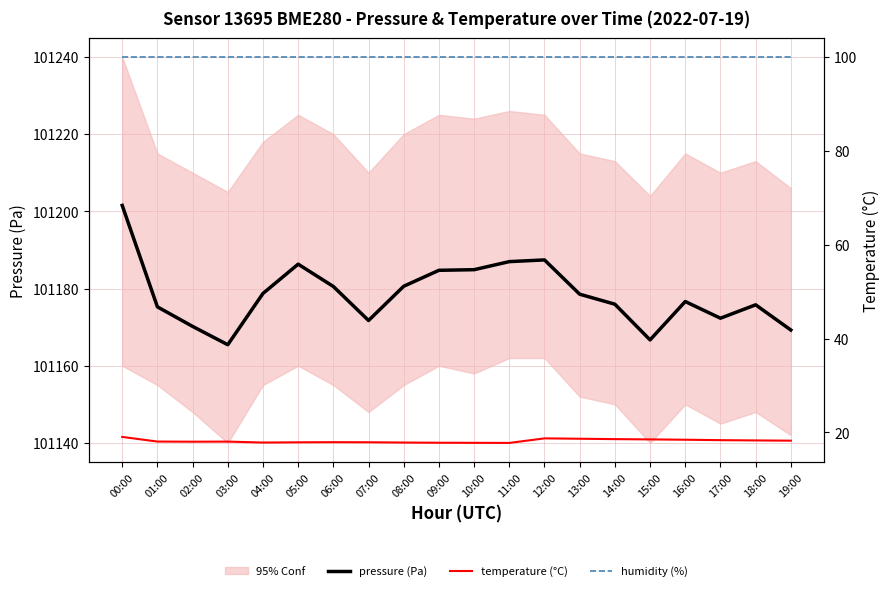

What is the sum of the temperature (°C) values at 03:00 and 04:00?

35.9